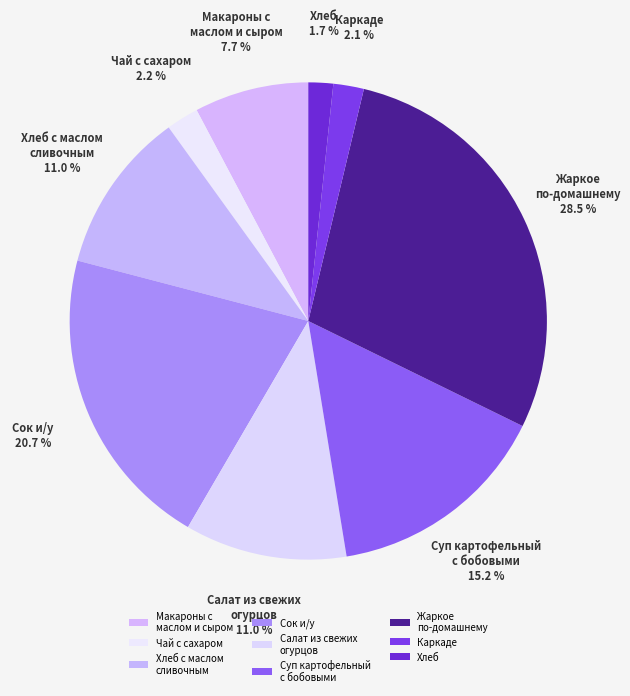

What percentage is the Хлеб с маслом сливочным slice, to the nearest percent?

11%